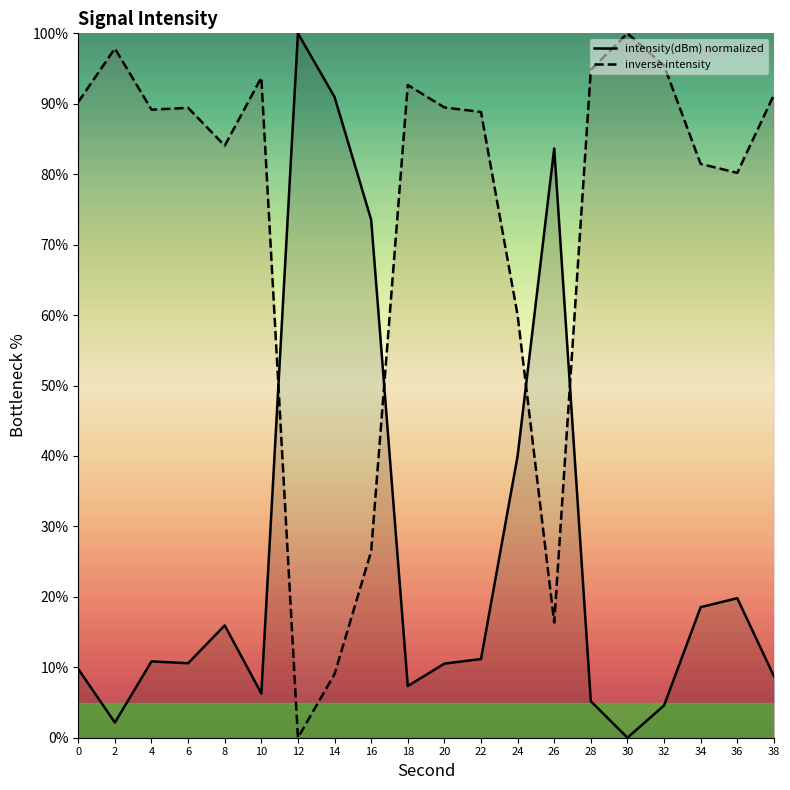

Which series ends up on top after the final intersection of inverse intensity and intensity(dBm) normalized?

inverse intensity